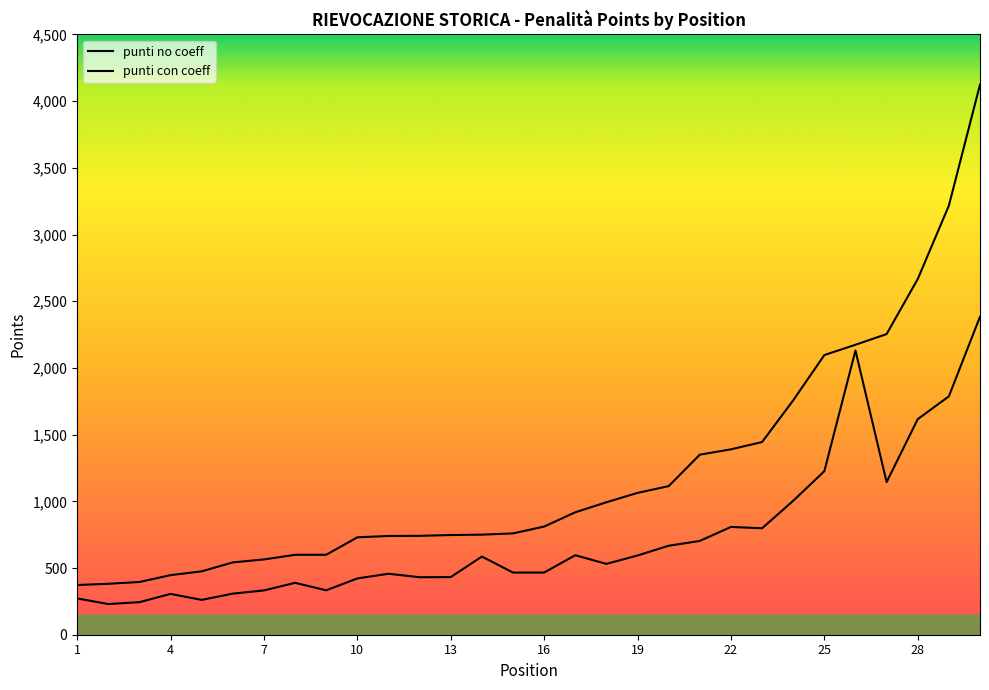

True or false: punti no coeff has a value of 2365.6 at 29.

False